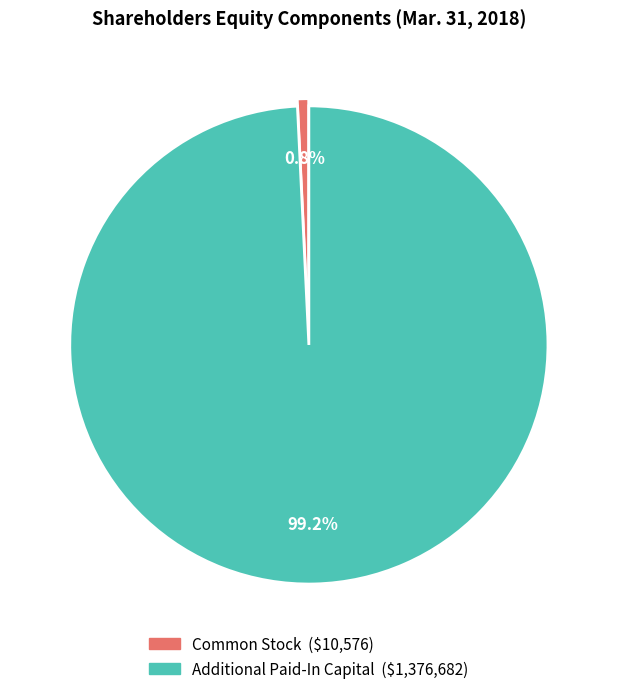

To the nearest percent, what portion does Common Stock represent?

1%